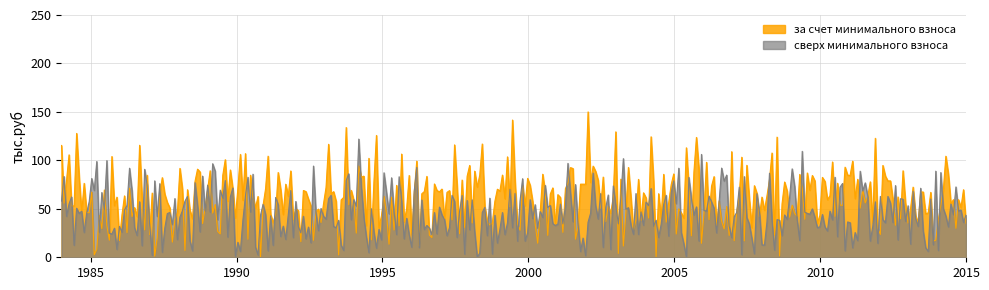

Rank the series by their maximum value, from lowest to highest.

сверх минимального взноса, за счет минимального взноса